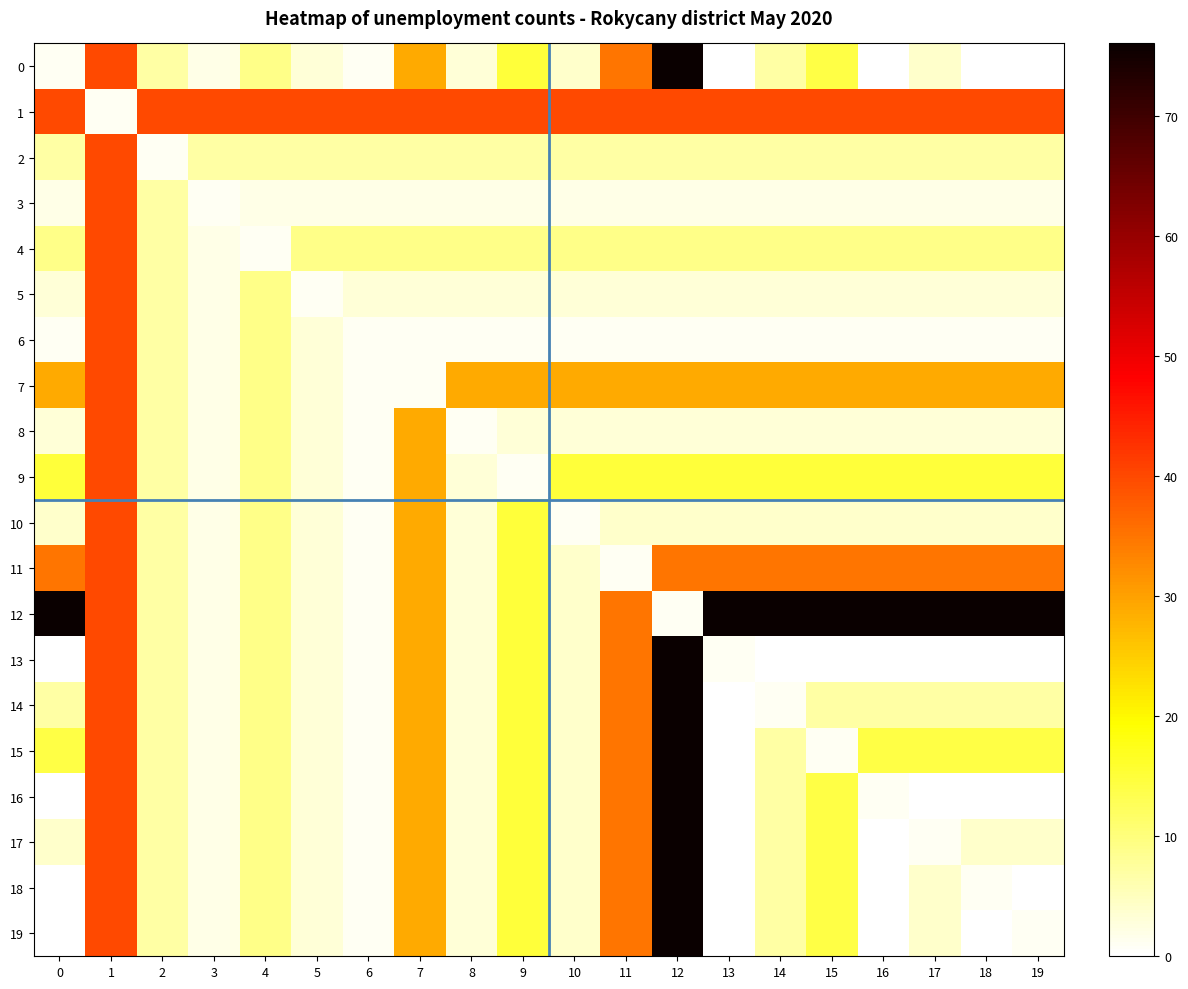

At which category does the chart reach its peak across all series?

12